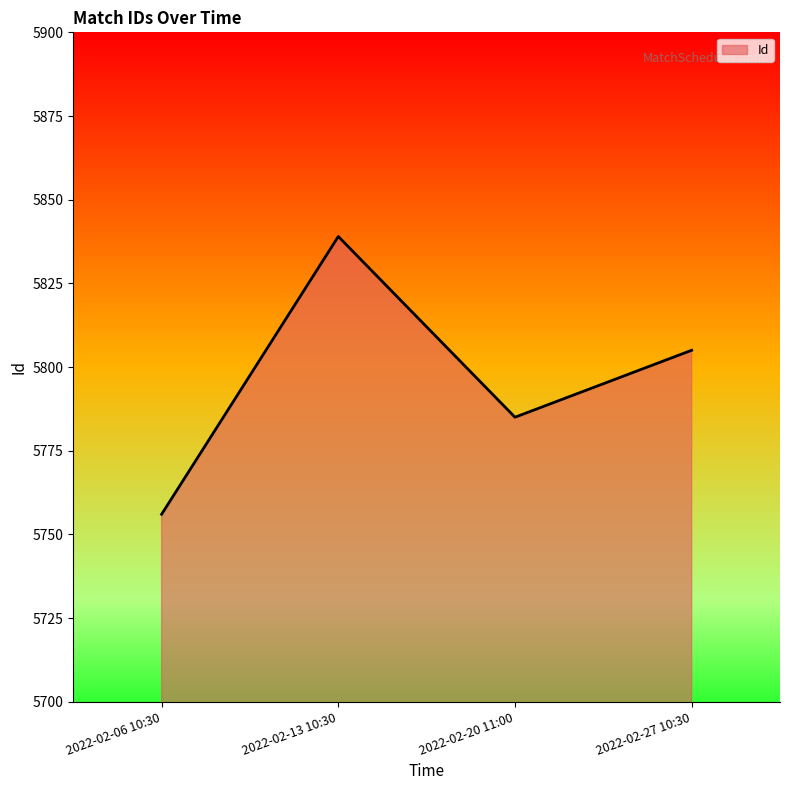

List the labels in order of value, smallest first.

2022-02-06 10:30, 2022-02-20 11:00, 2022-02-27 10:30, 2022-02-13 10:30